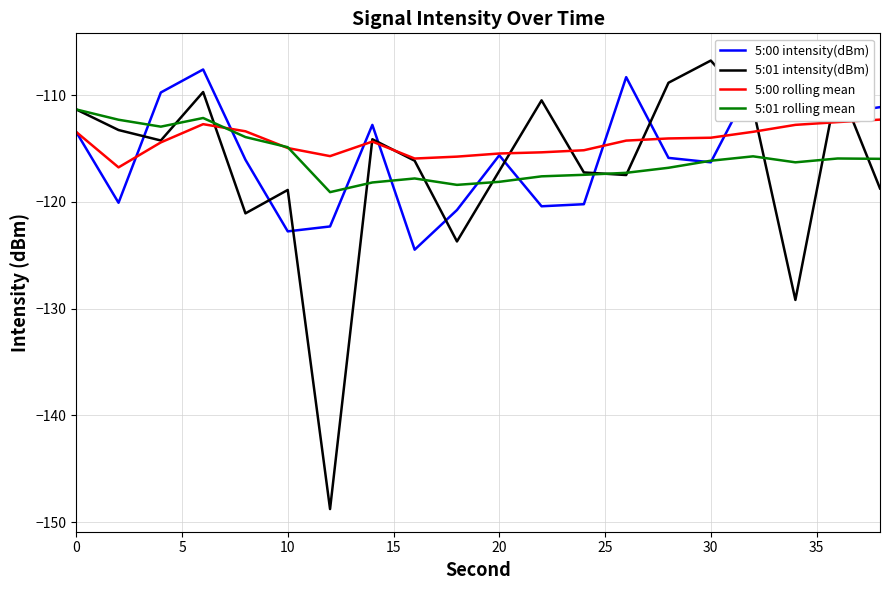

Is it true that 5:01 rolling mean equals -118.1 at 20?

True